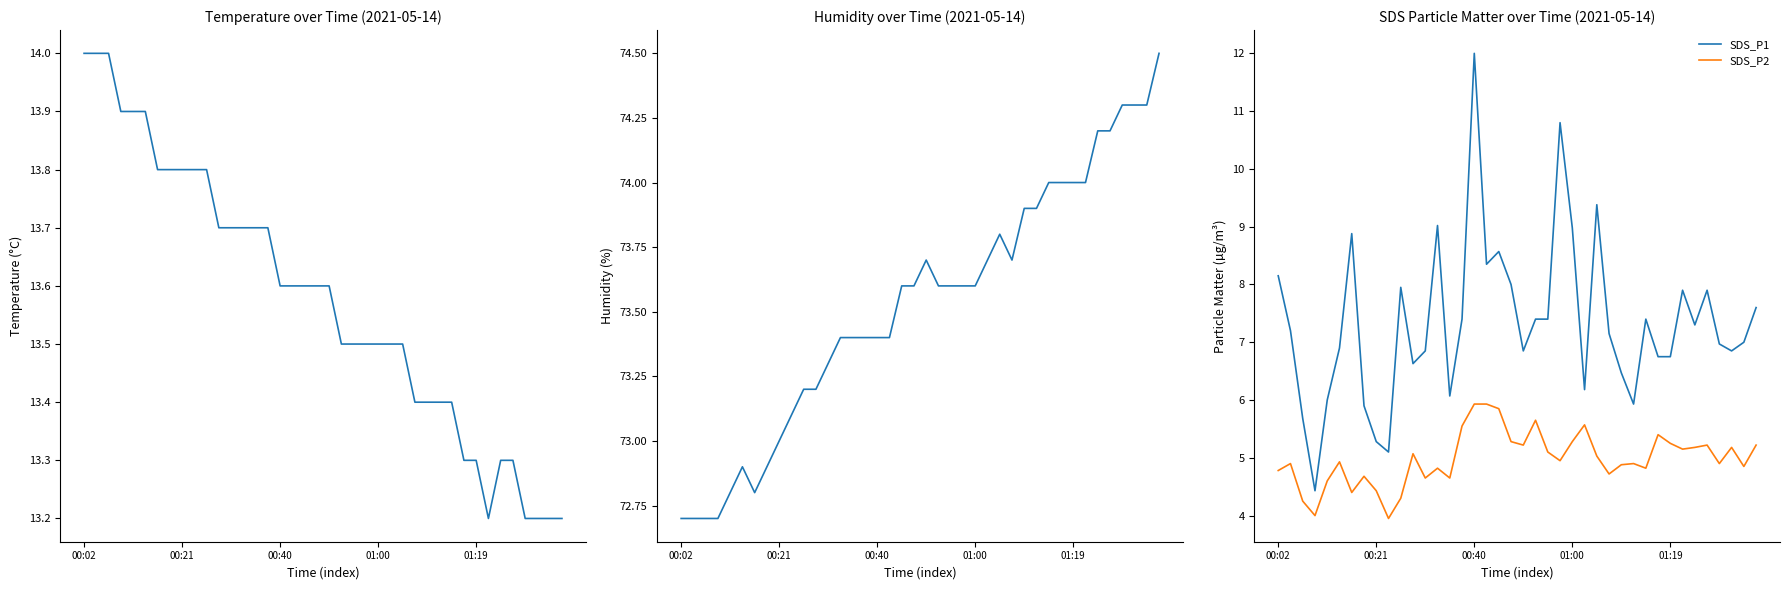

The value of Temp at 14 is 8.4. True or false?

False